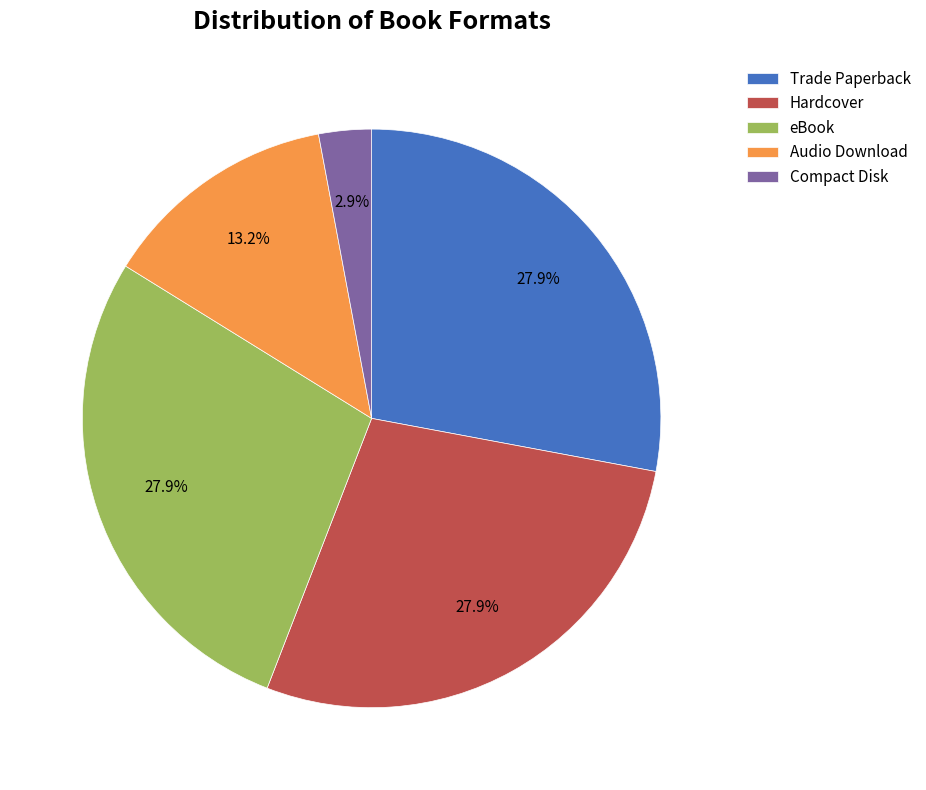

To the nearest percent, what is the combined percentage of Compact Disk and eBook?

31%